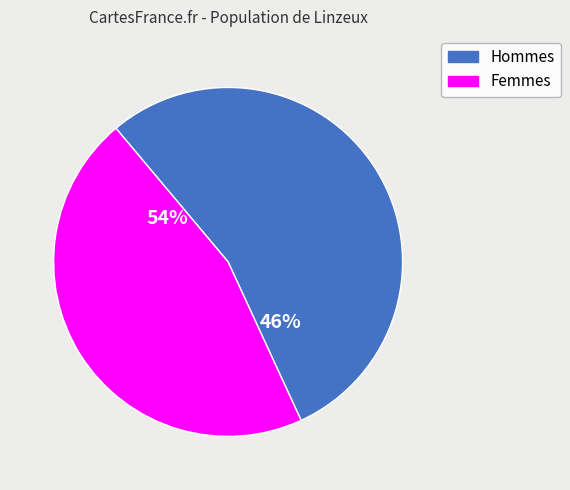

To the nearest percent, what is the difference between the largest and smallest slice percentages?

8%